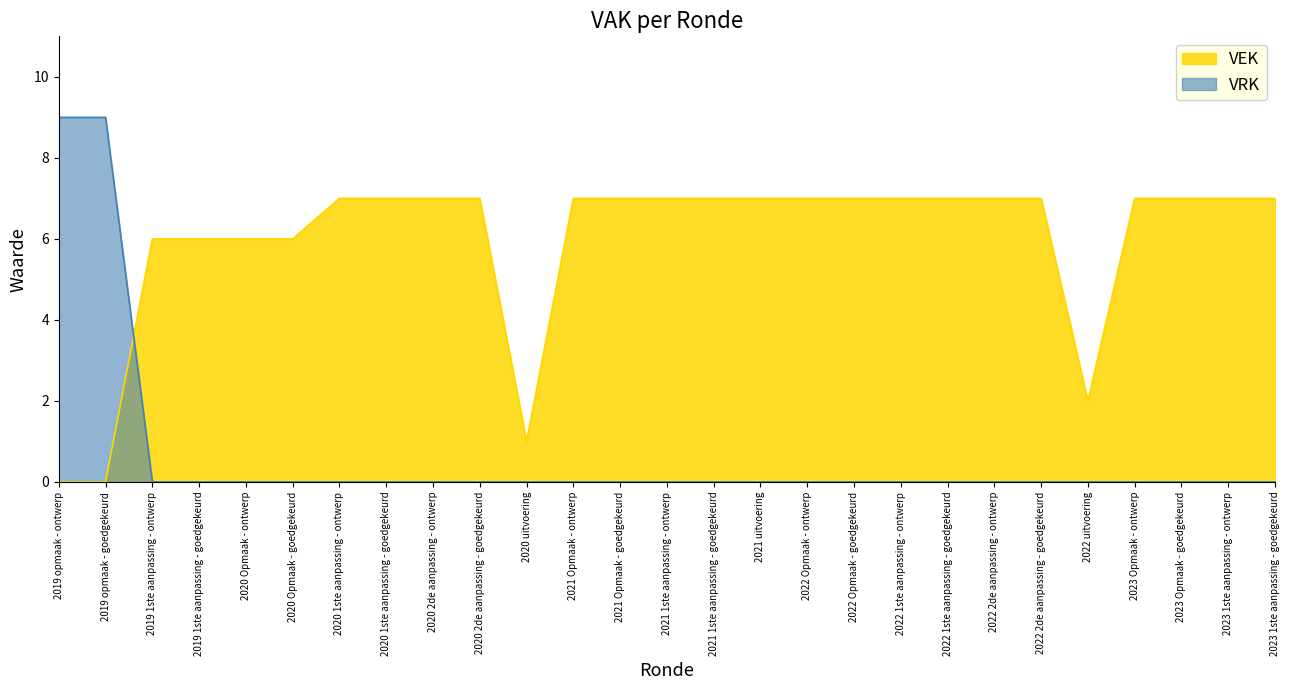

Reading left to right, extract all data points from this chart.

VEK: 0	0	6	6	6	6	7	7	7	7	1	7	7	7	7	7	7	7	7	7	7	7	2	7	7	7	7
VRK: 9	9	0	0	0	0	0	0	0	0	0	0	0	0	0	0	0	0	0	0	0	0	0	0	0	0	0